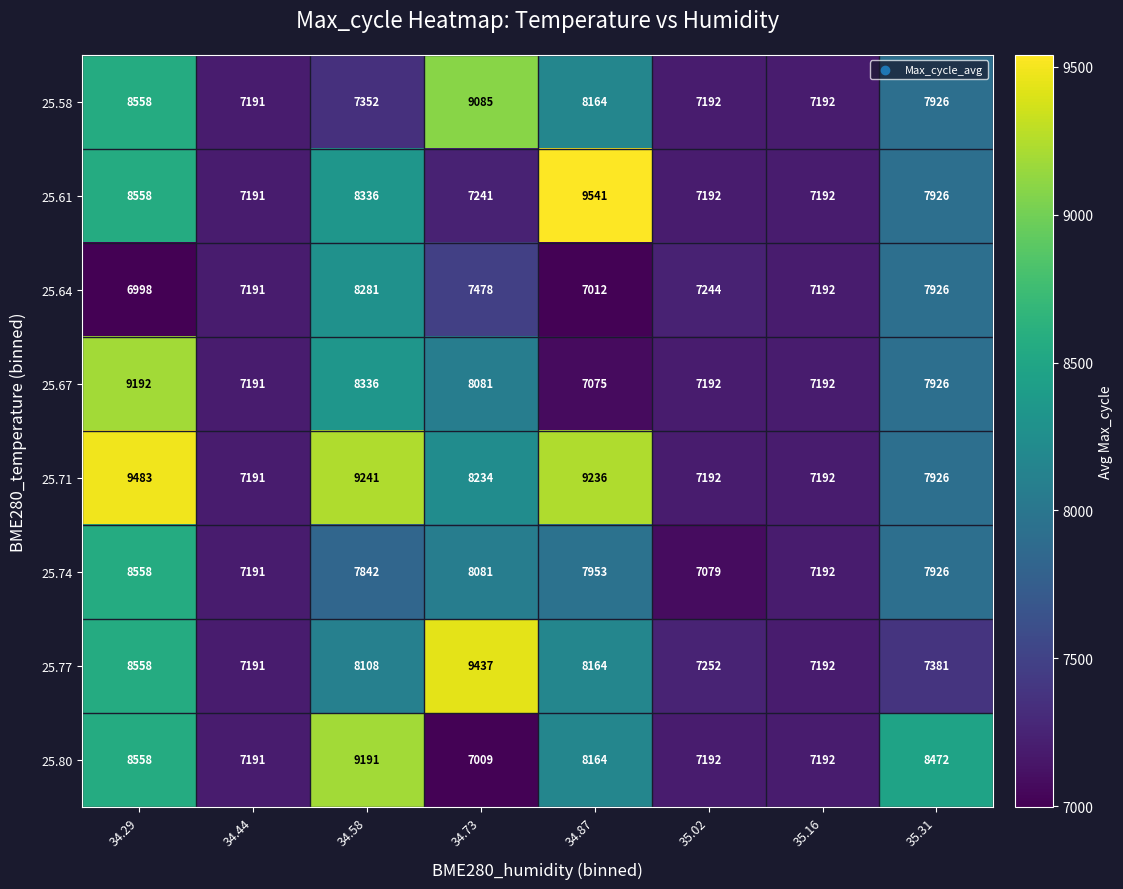

What is the average value of the 25.67 series?

7773